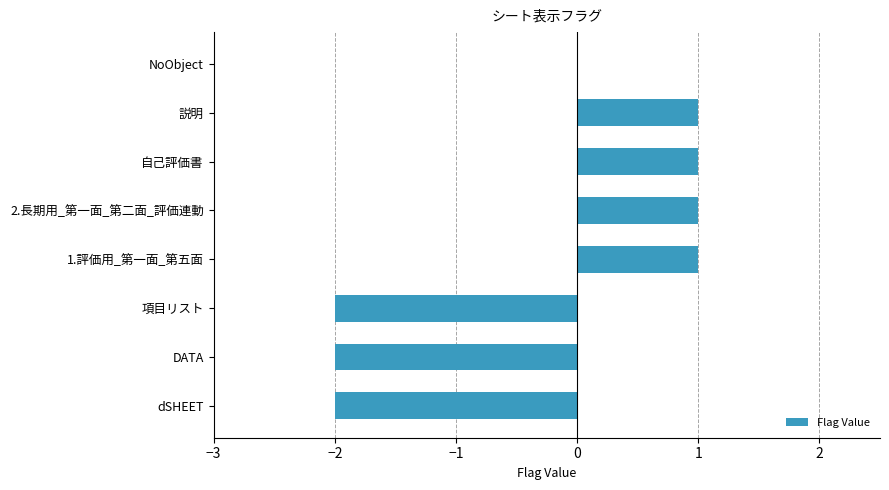

What is the change in value from dSHEET to 2.長期用_第一面_第二面_評価連動?

+3